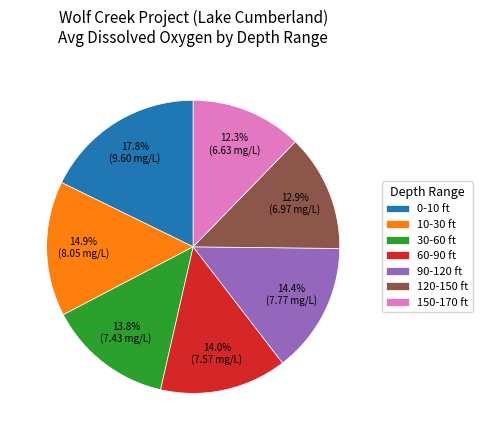

Which slice is the smallest?

150-170 ft